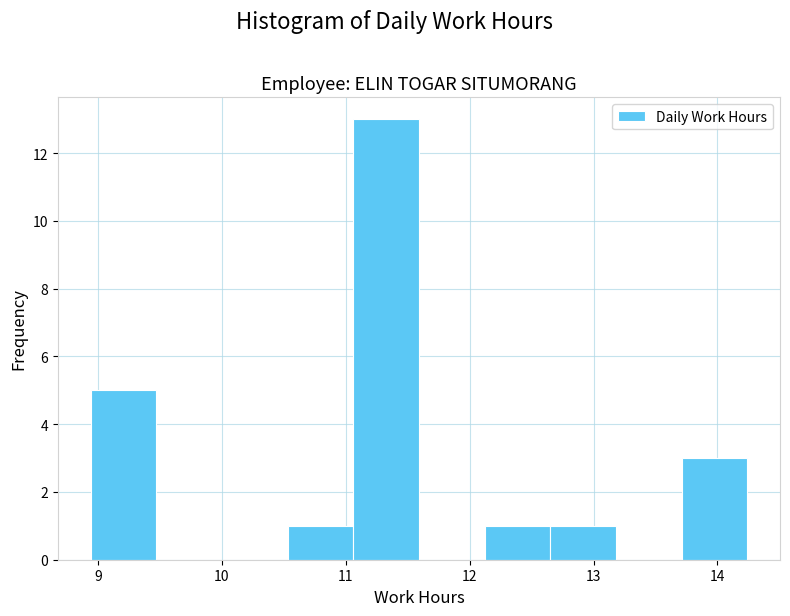

Reading left to right, list every bar in this chart as the range it spans on the x-axis followed by its height. Neither the bar edges nor the heights are printed on the chart, so give them approximately, as read against the axes.

8.94 to 9.47: 5
9.47 to 10.00: 0
10.00 to 10.53: 0
10.53 to 11.06: 1
11.06 to 11.59: 13
11.59 to 12.12: 0
12.12 to 12.65: 1
12.65 to 13.18: 1
13.18 to 13.71: 0
13.71 to 14.24: 3